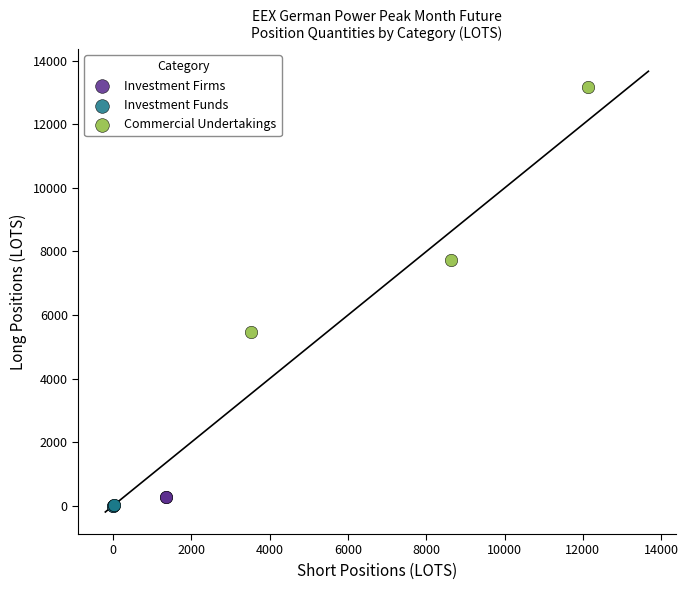

Which series has the largest Y range (max minus min)?

Commercial Undertakings